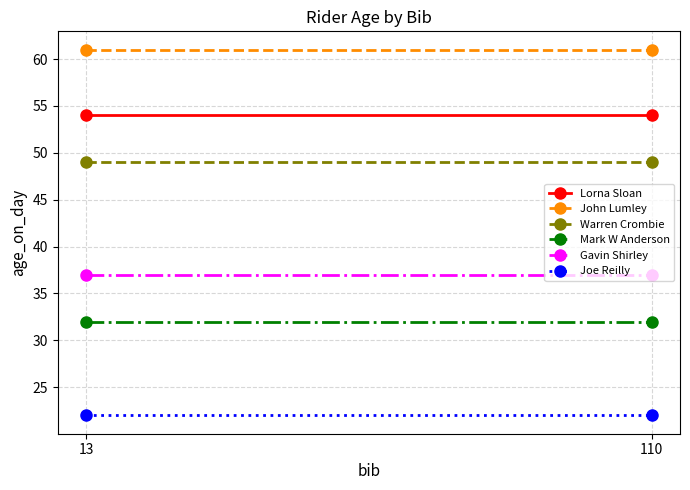

What is the average value of the Gavin Shirley series?

37